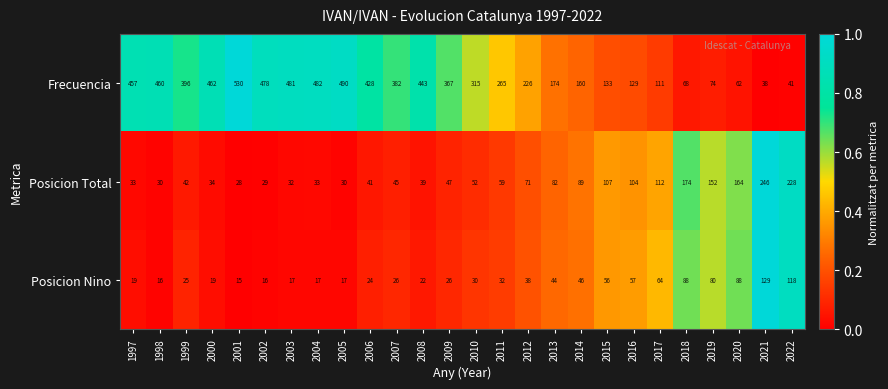

Which series changed the most between 2016 and 2017?

Frecuencia